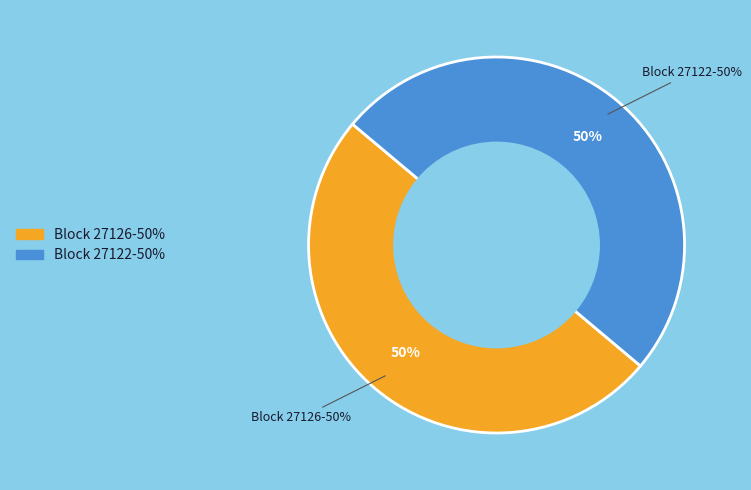

True or false: 27126 accounts for 7% of the total.

False